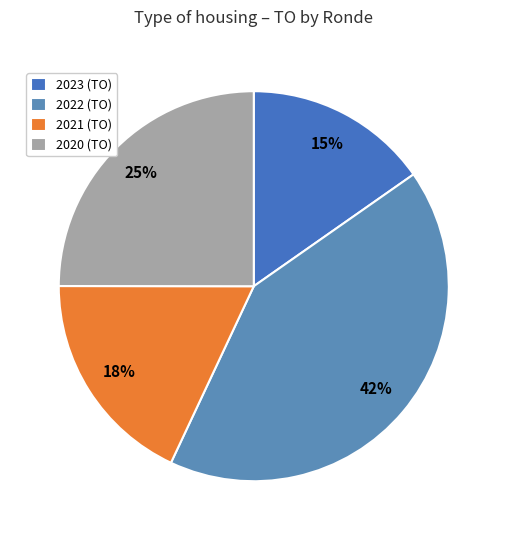

Rank the categories by value from lowest to highest.

2023 (TO), 2021 (TO), 2020 (TO), 2022 (TO)